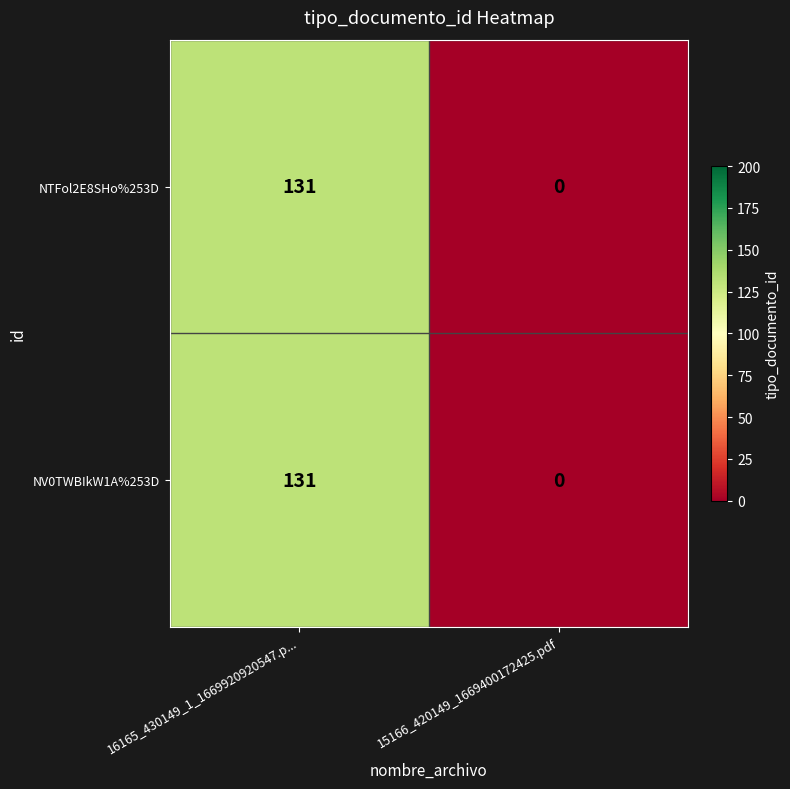

Which category has the lowest value across all series?

15166_420149_1669400172425.pdf